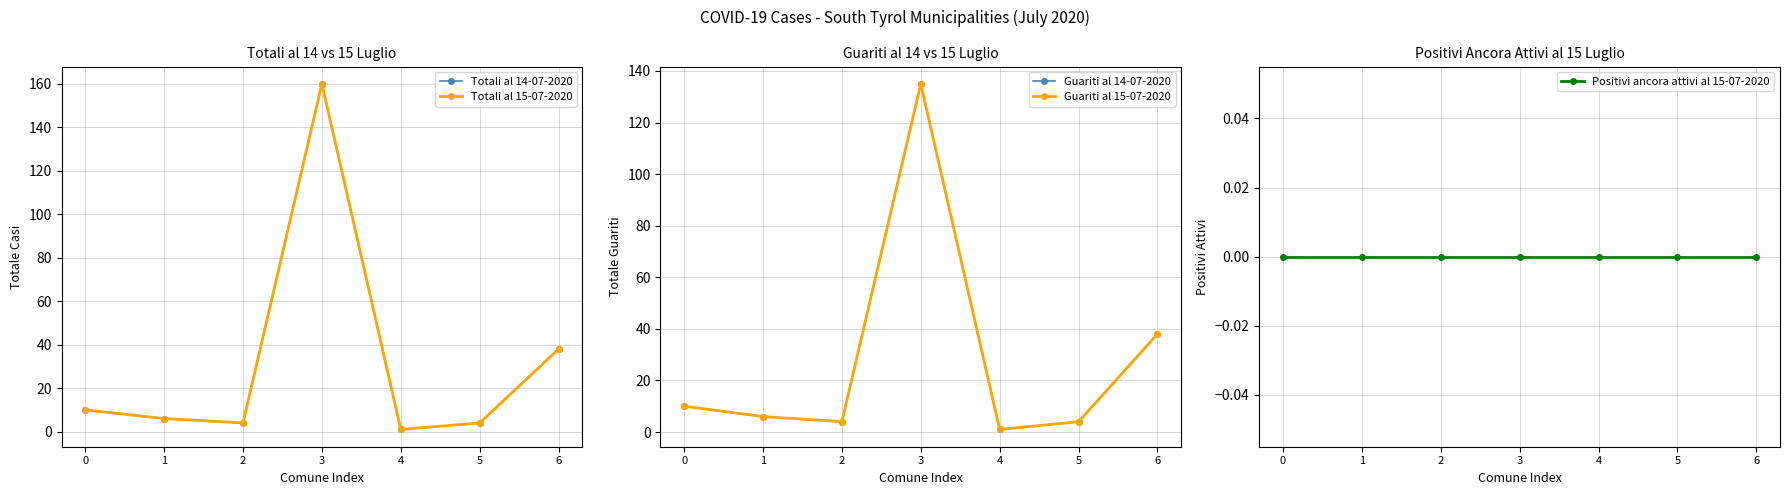

Does the chart have visible grid lines?

Yes